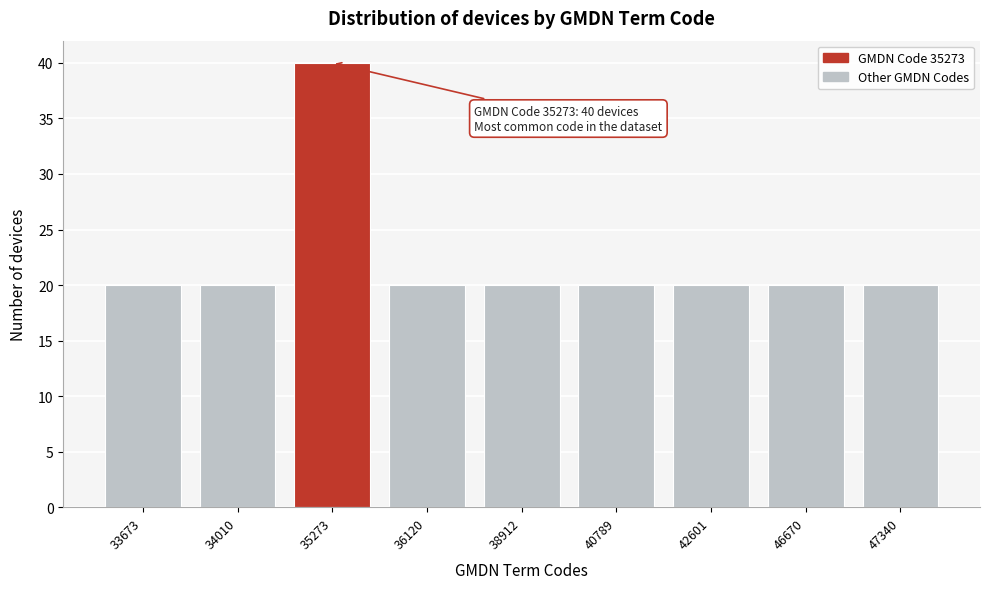

Reading left to right, what are all the values shown in this chart?

33673=20	34010=20	35273=40	36120=20	38912=20	40789=20	42601=20	46670=20	47340=20